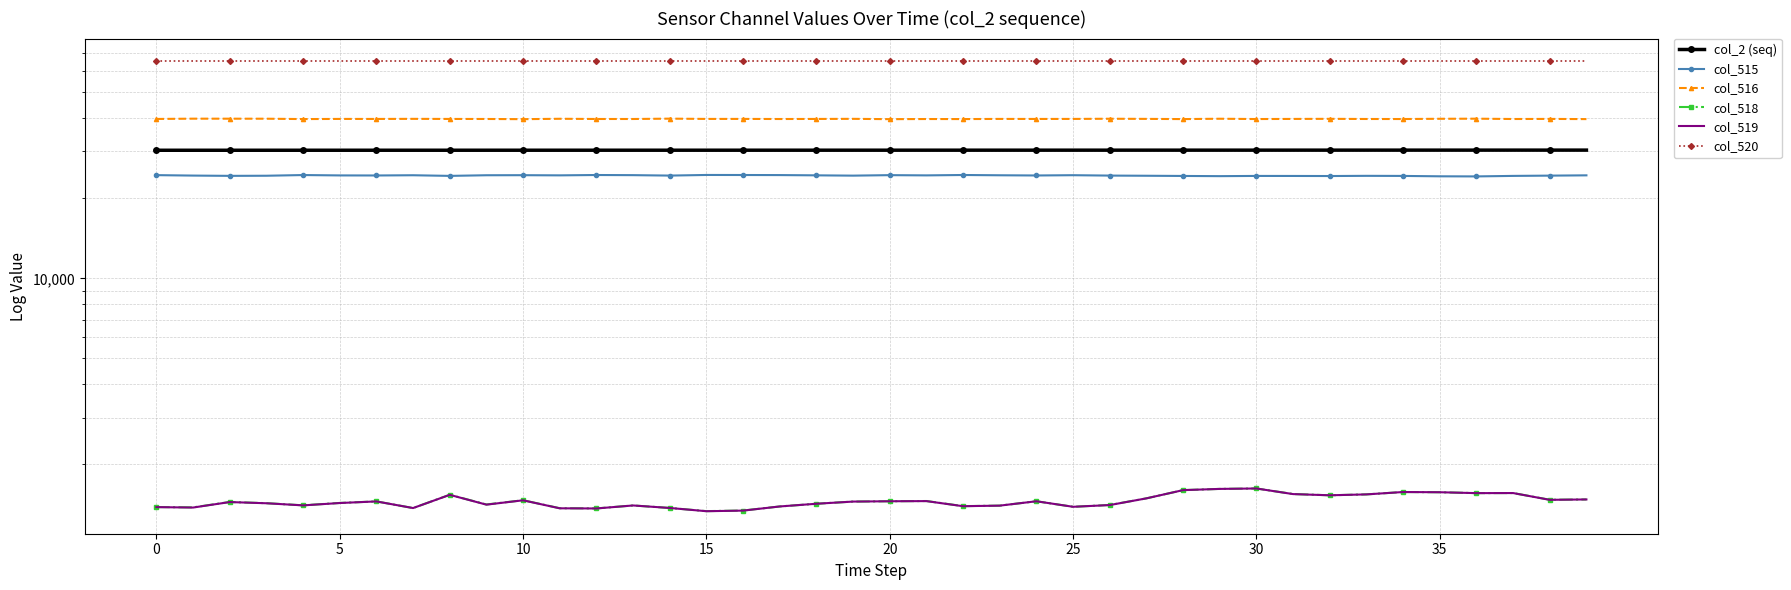

What is the spread (max minus min) of values at 37?

63974